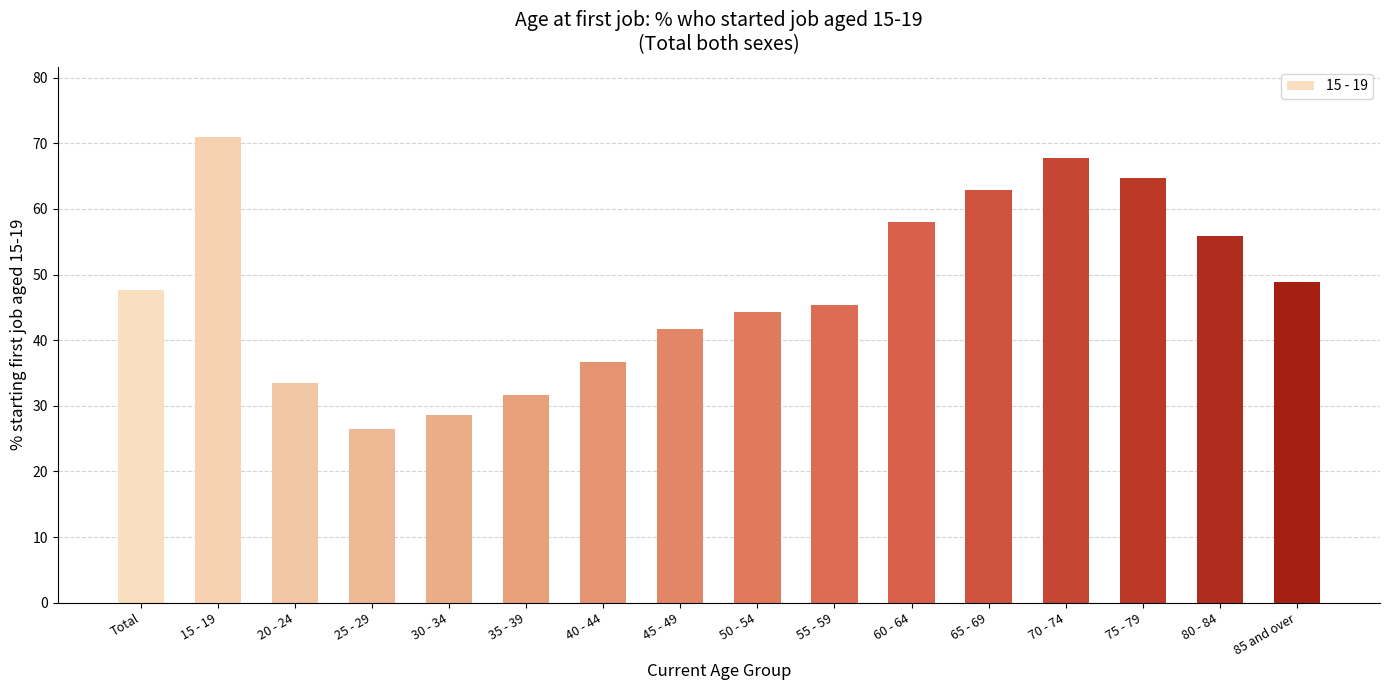

What is the approximate value at 45 - 49?

41.7